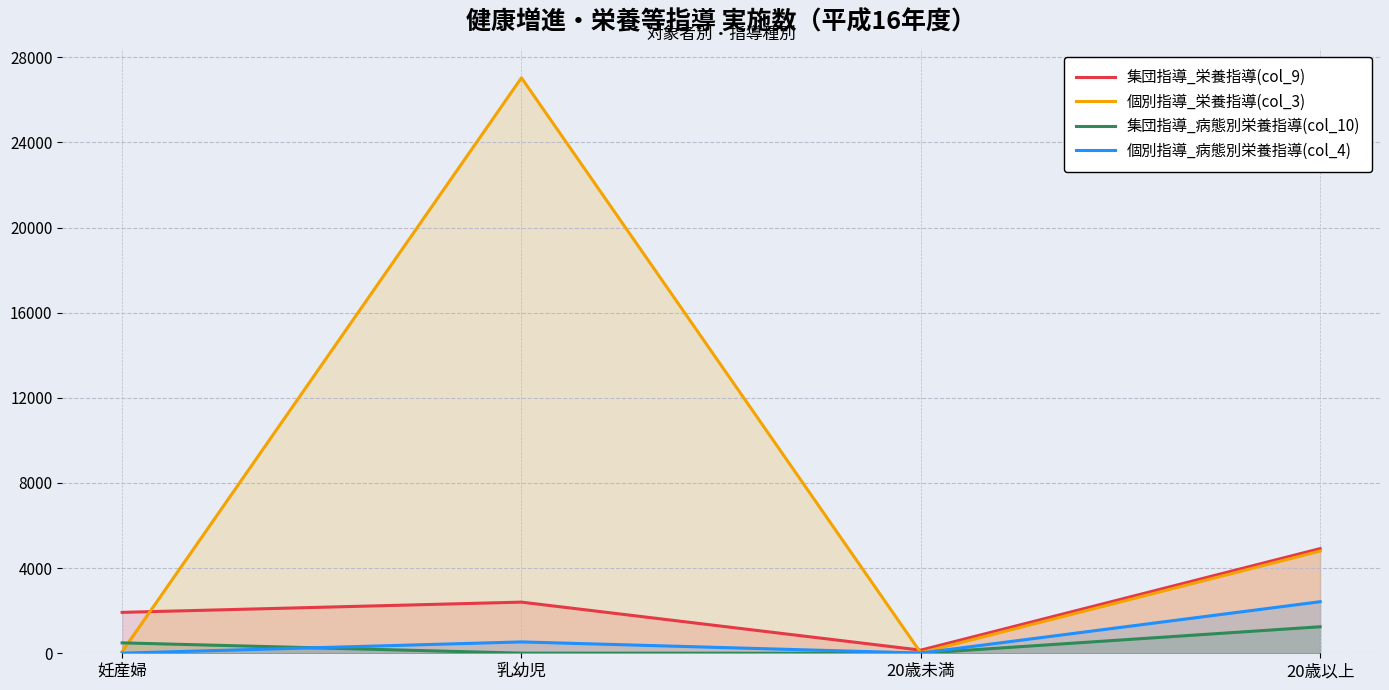

What is the spread (max minus min) of values at 乳幼児?

27027